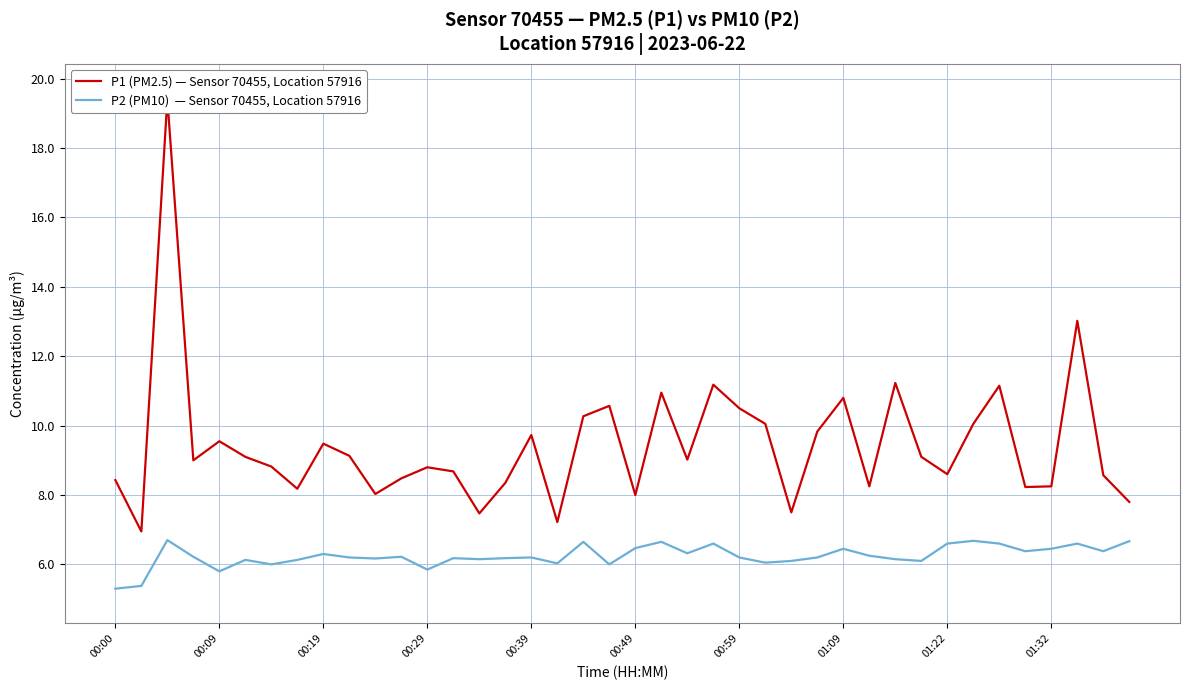

Is the value of P1 (PM2.5) — Sensor 70455, Location 57916 at 22 greater than the value of P2 (PM10)  — Sensor 70455, Location 57916 at 25?

Yes